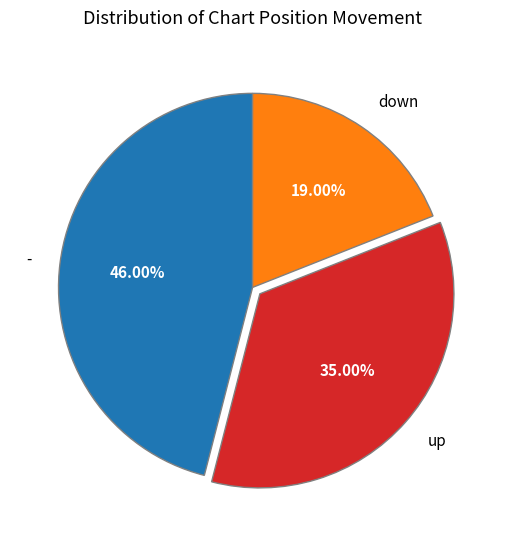

Does any single category account for the majority?

No